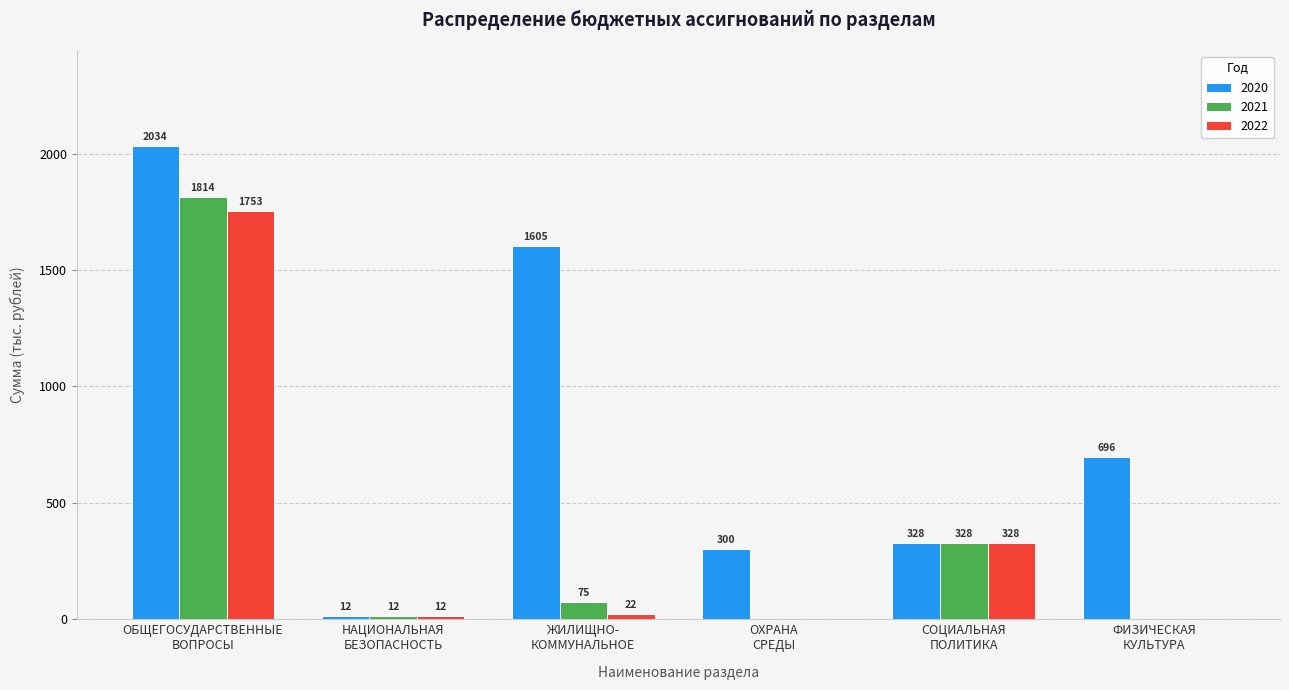

What is the highest value of the 2022 series?

1753.4